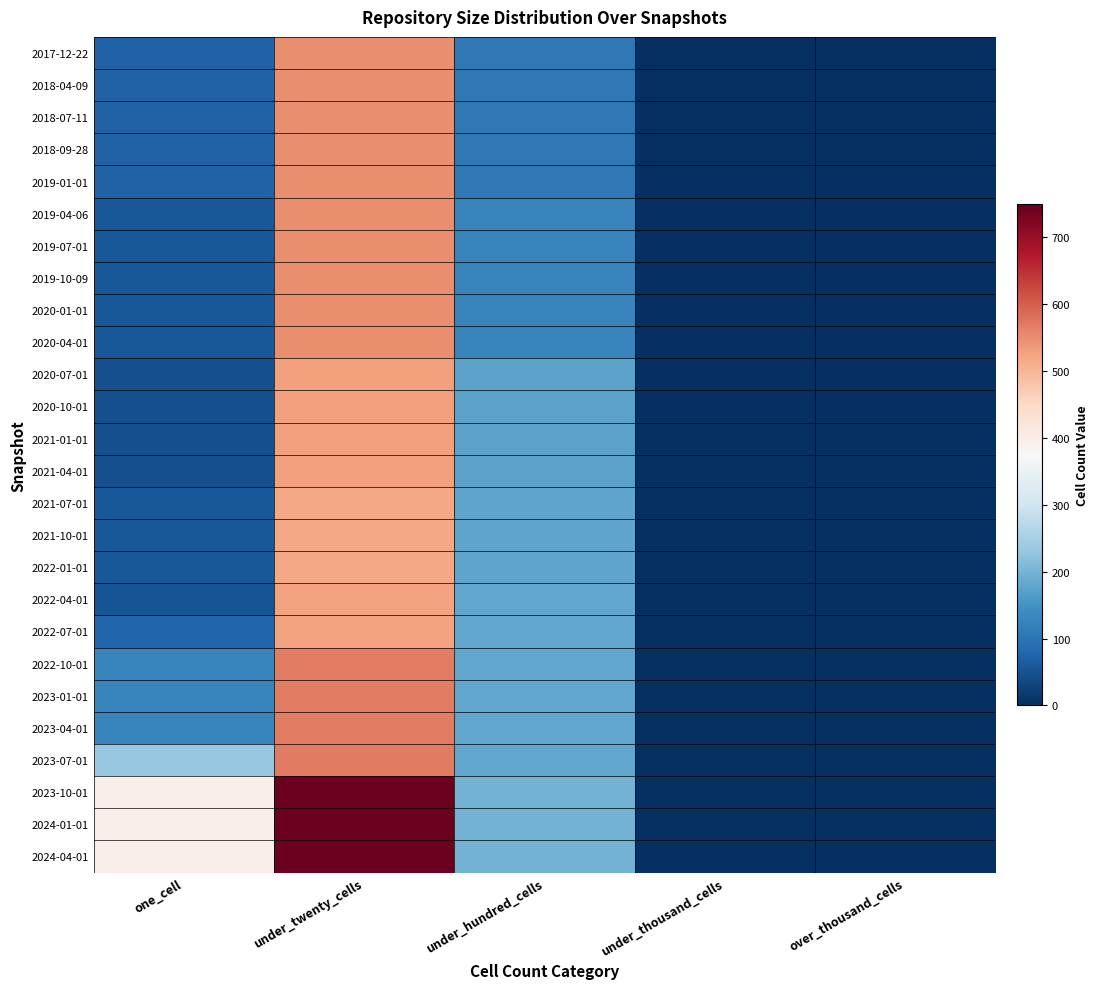

At which category does the chart reach its minimum across all series?

under_thousand_cells